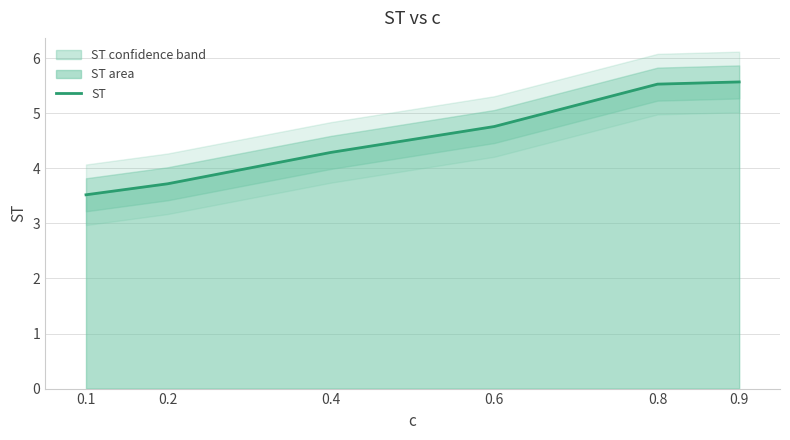

How many data points are above 4?

4